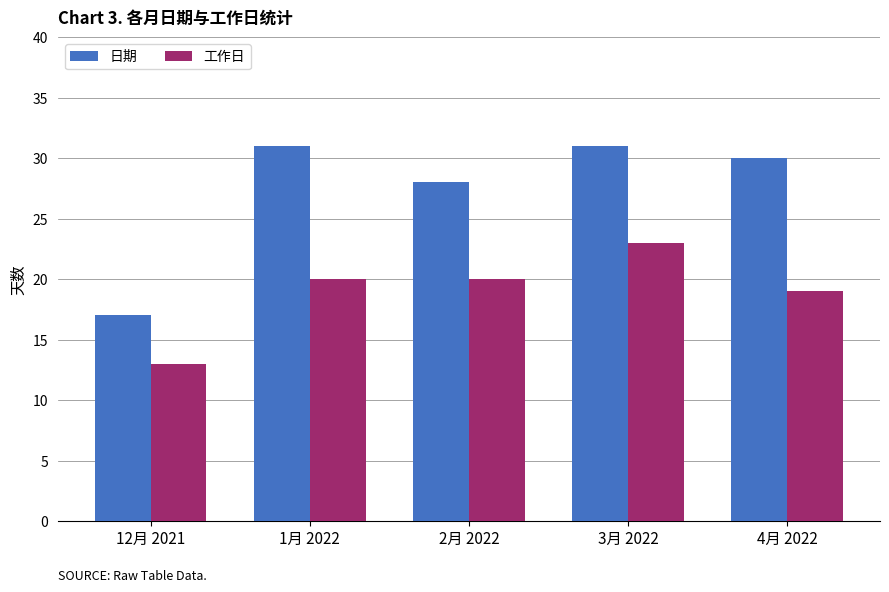

Rank the series by their average value, from highest to lowest.

日期, 工作日